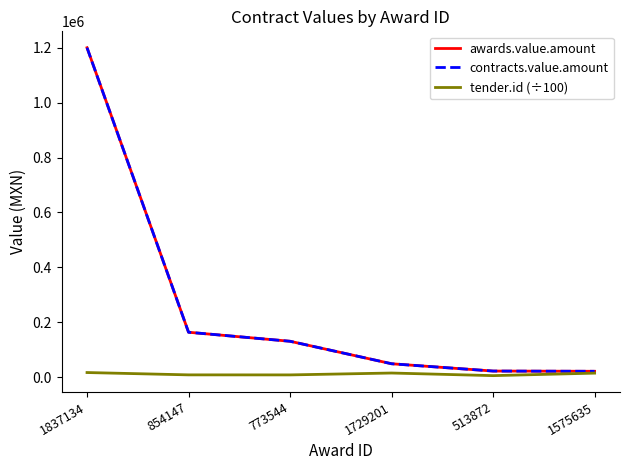

At which label does contracts.value.amount first exceed 130948?

1837134